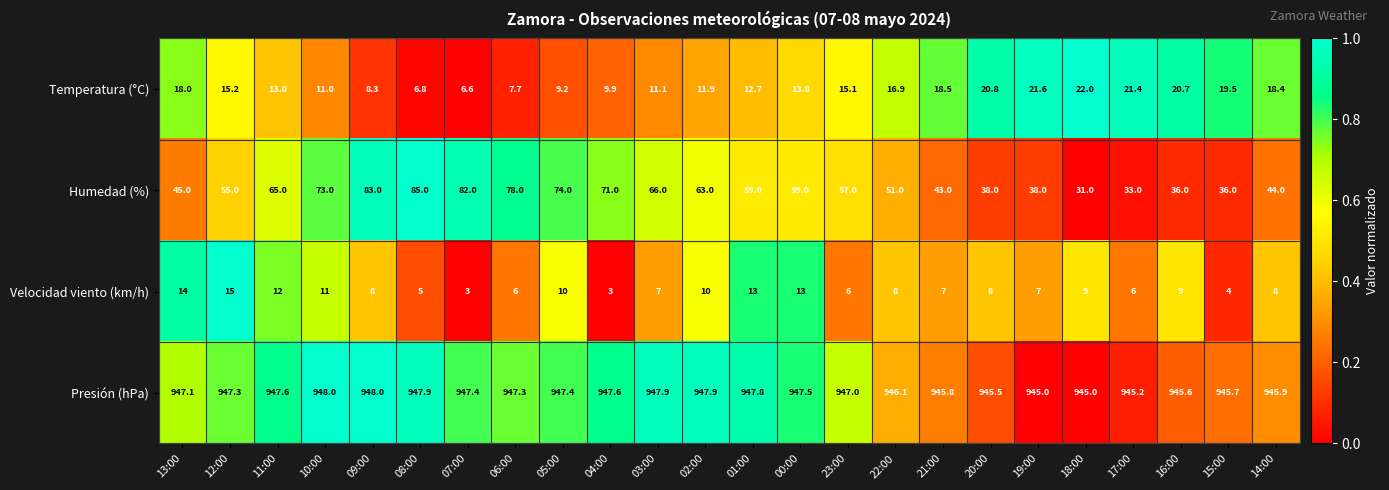

How many series are shown in this chart?

4